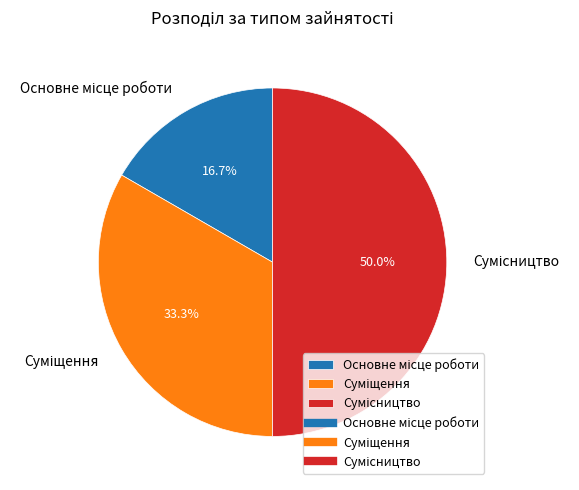

What percentage is the Основне місце роботи slice, to the nearest percent?

17%